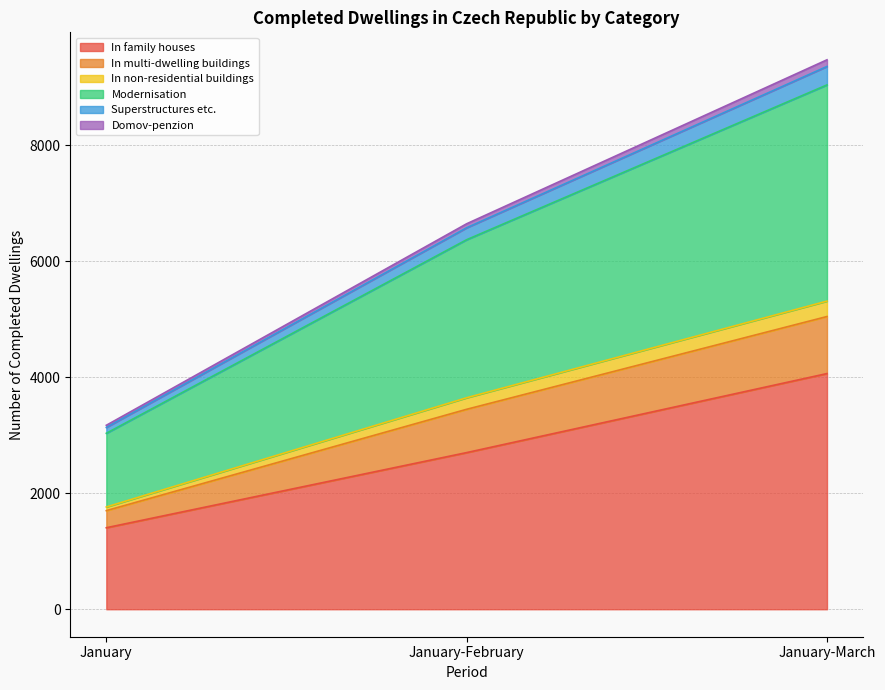

Does the chart have visible grid lines?

Yes